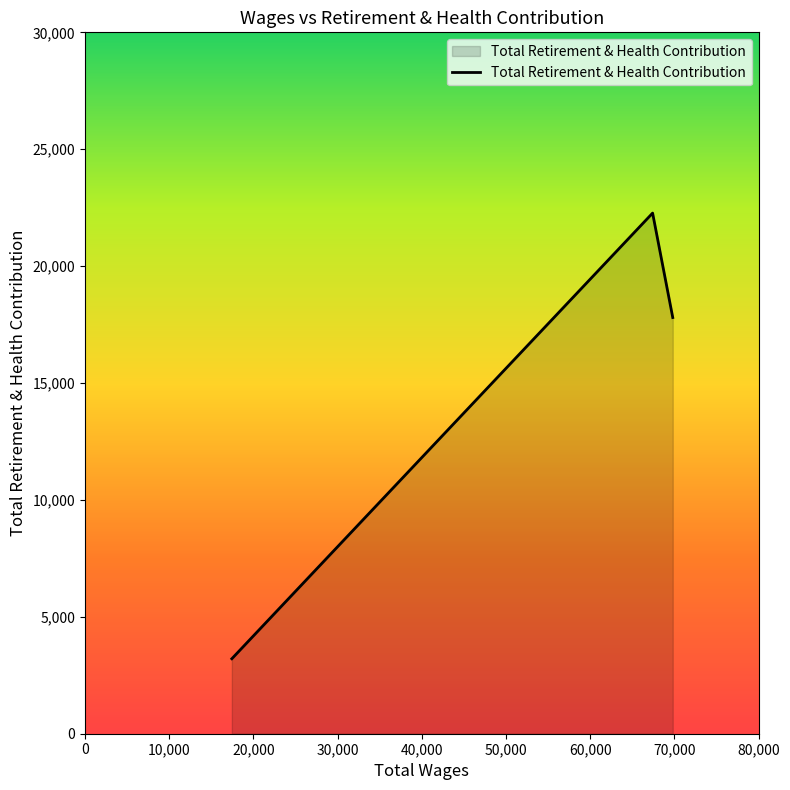

What is the difference between the maximum and minimum values?

19062